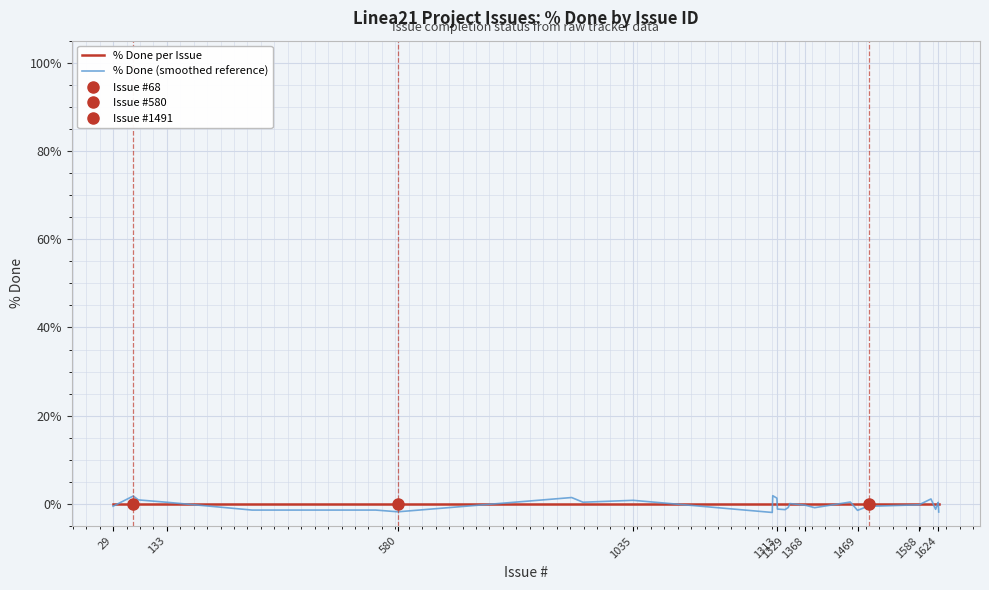

What is the maximum value shown in the chart?

1.9